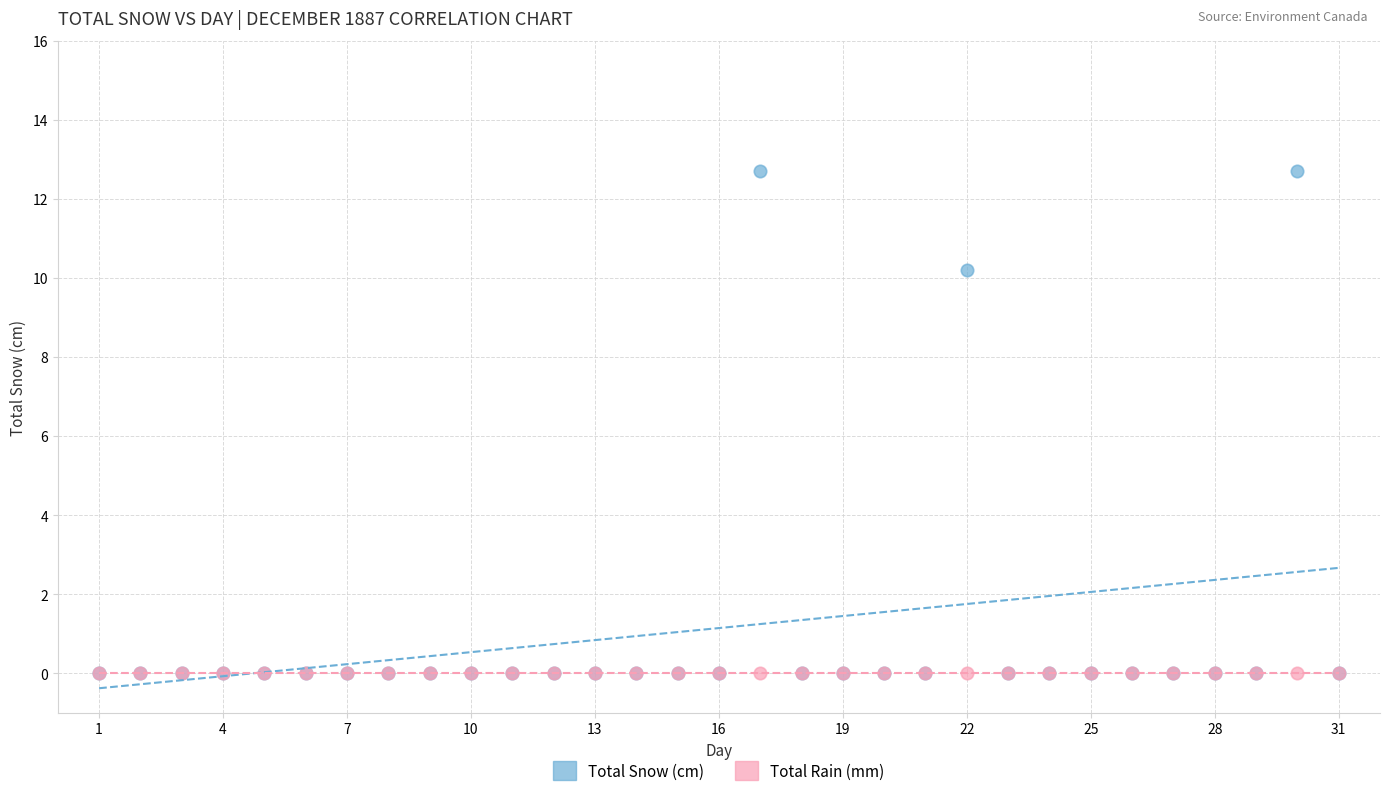

In the Total Snow (cm) series, what Y value is closest to 6?

10.2